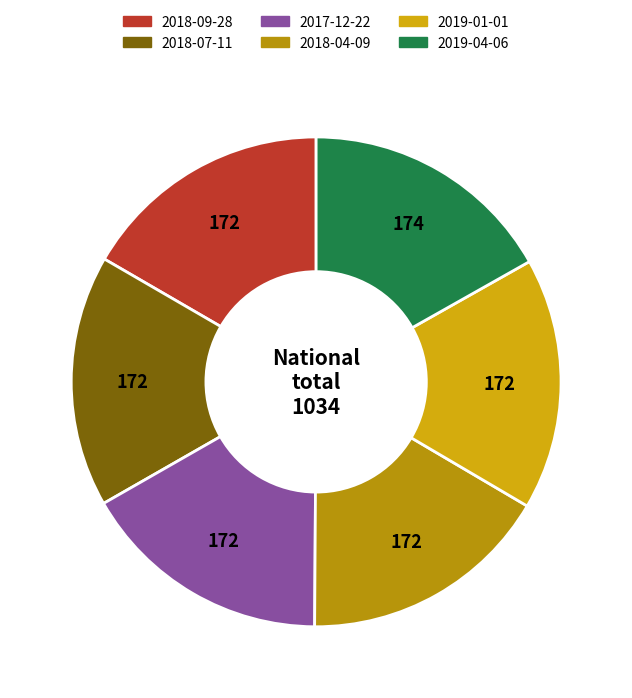

Is 2018-07-11 the majority of the pie?

No